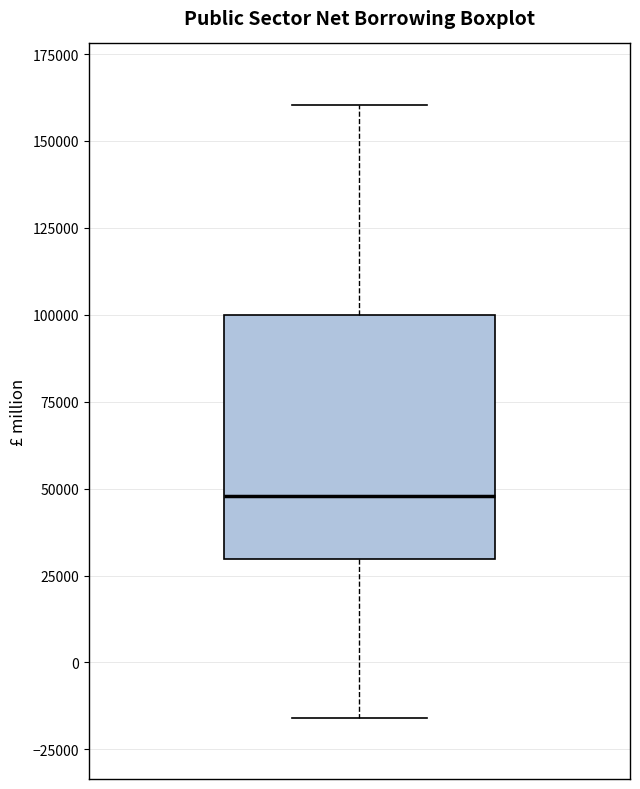

Where does the upper whisker of the box end on the y-axis? The values are not printed on the chart, so give them approximately, as read against the axis.

160000